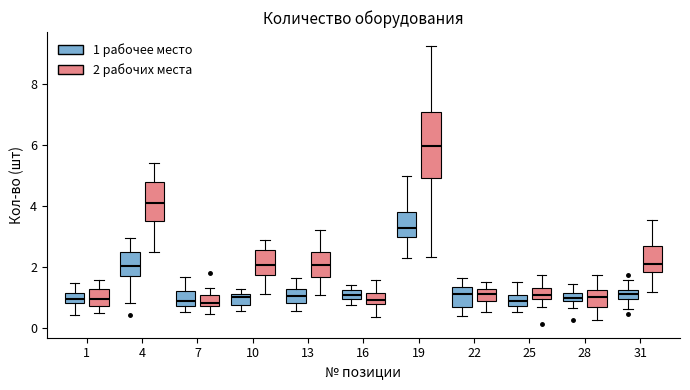

Where is the lower edge of the box for 13 (2 рабочих места) on the y-axis? The values are not printed on the chart, so give them approximately, as read against the axis.

1.6